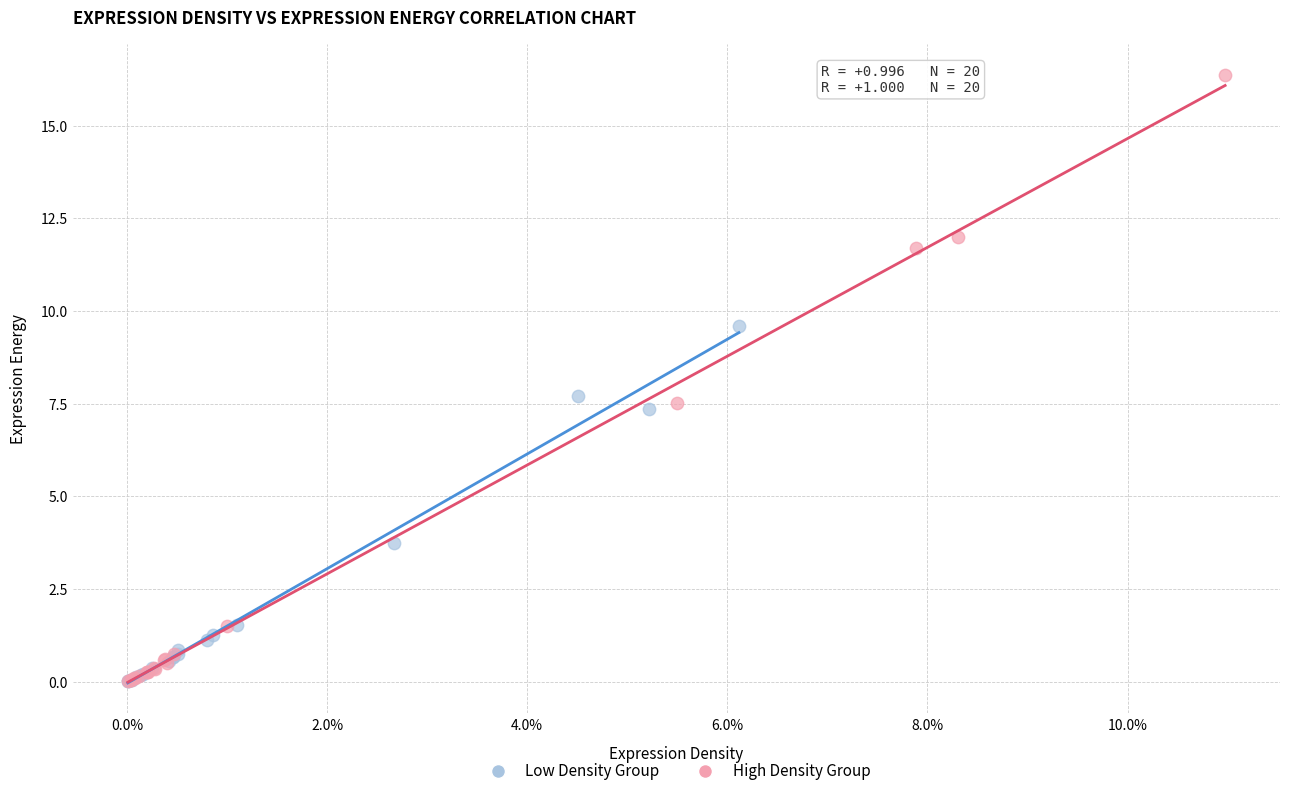

Which series contains the highest Y value?

High Density Group